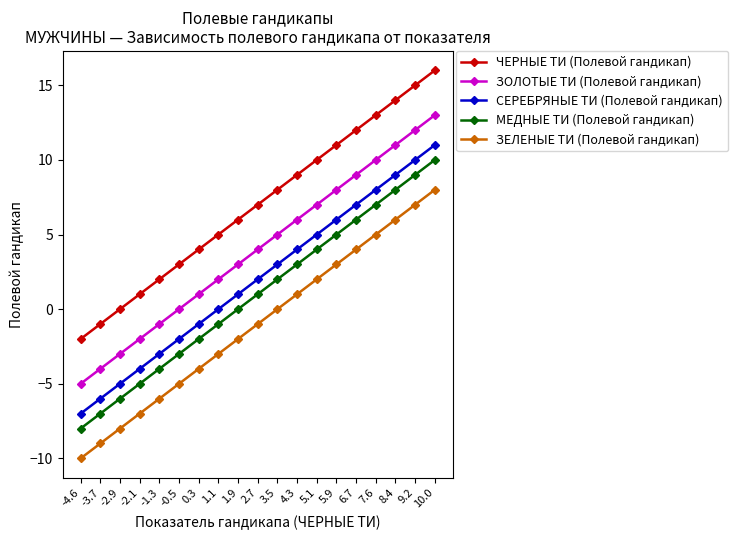

What is the label of the 5th point from the left?

-1.3